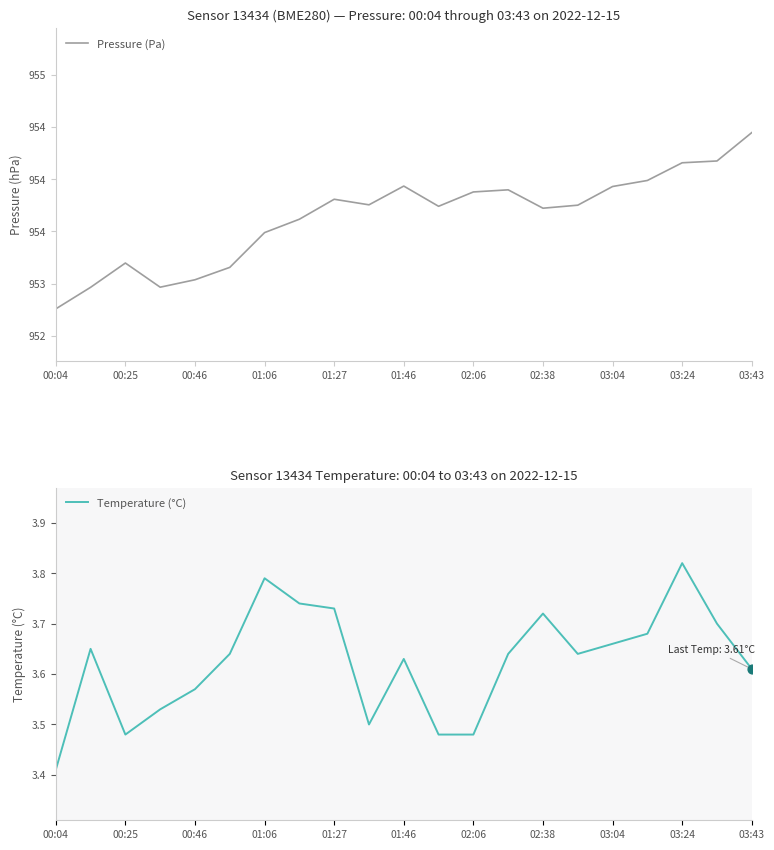

At which label is Temperature (°C) closest to 3?

00:04